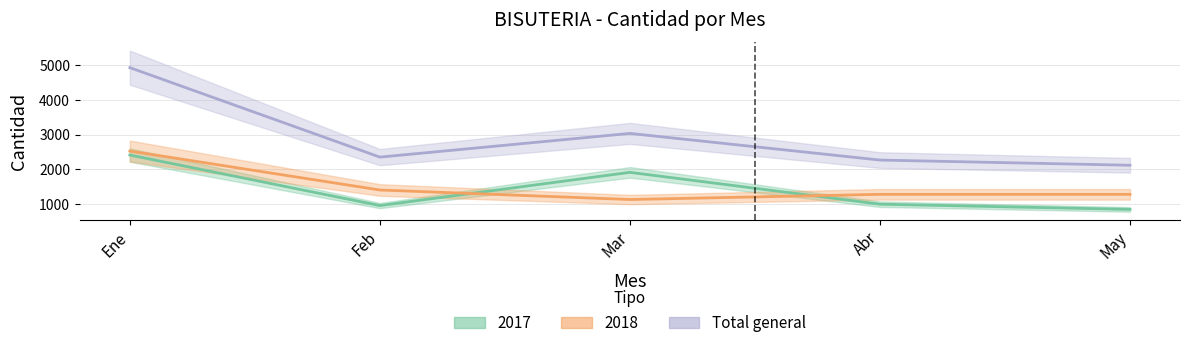

What is the label of the 5th point from the left?

May